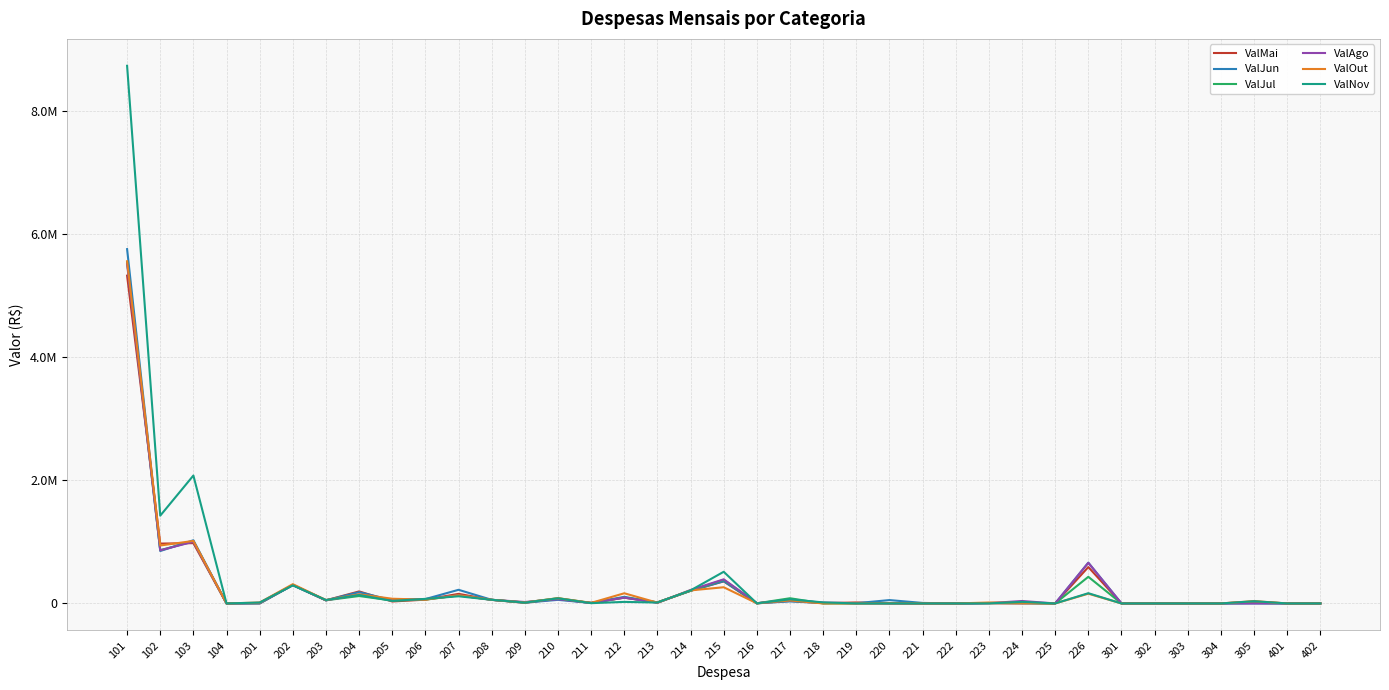

What are all the series names shown in the legend?

ValMai, ValJun, ValJul, ValAgo, ValOut, ValNov